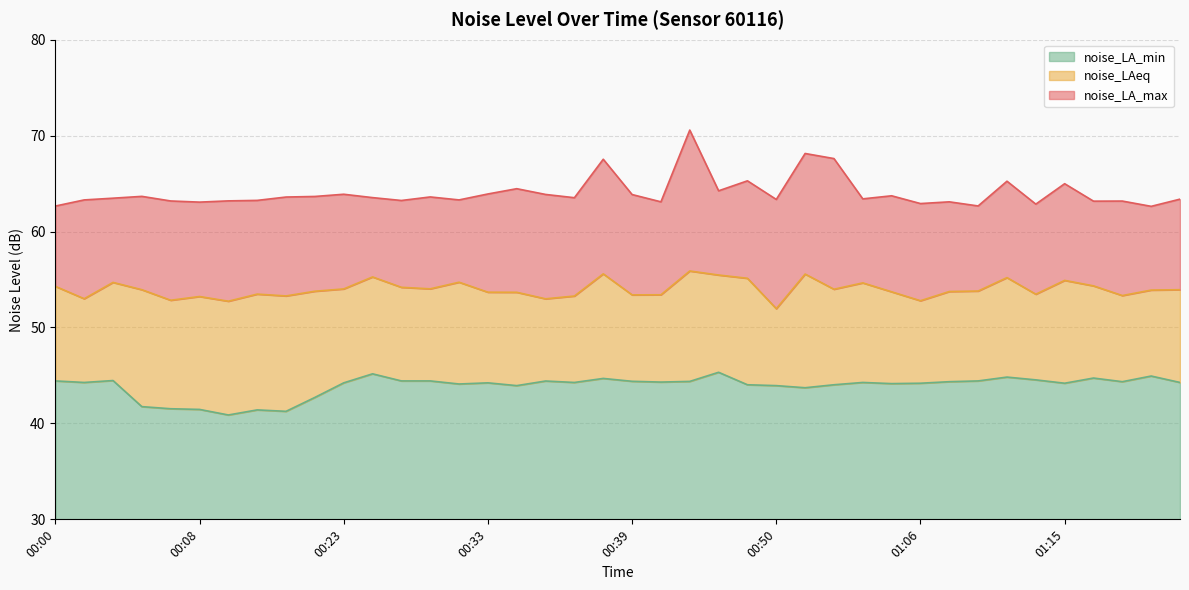

Which has a higher value, 00:22 or 00:41?

00:22